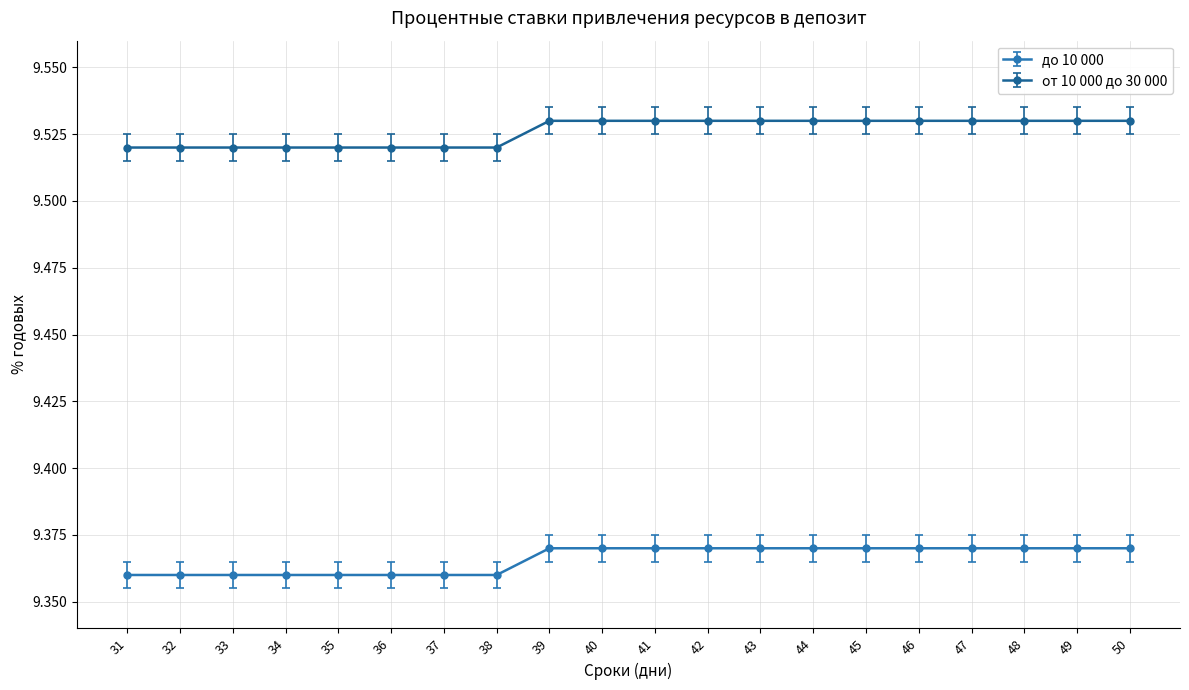

List the series in order of their overall mean, highest first.

от 10 000 до 30 000, до 10 000